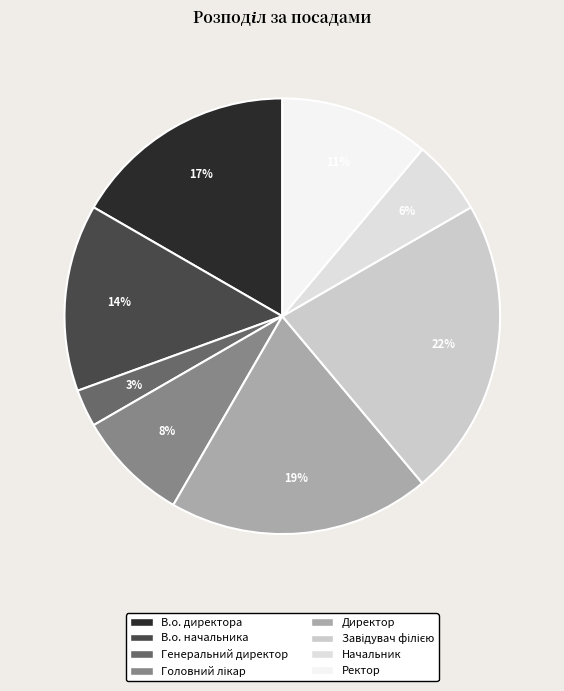

What is the total percentage of Завідувач філією and Головний лікар?

30.6%